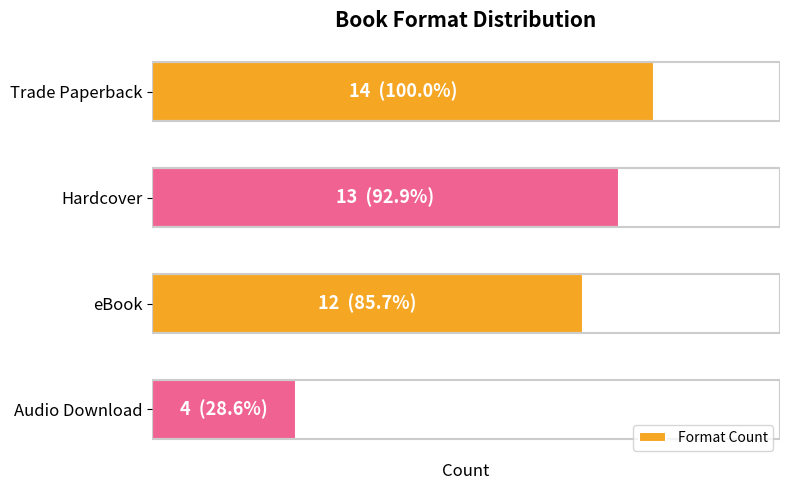

Does the chart contain any negative values?

No